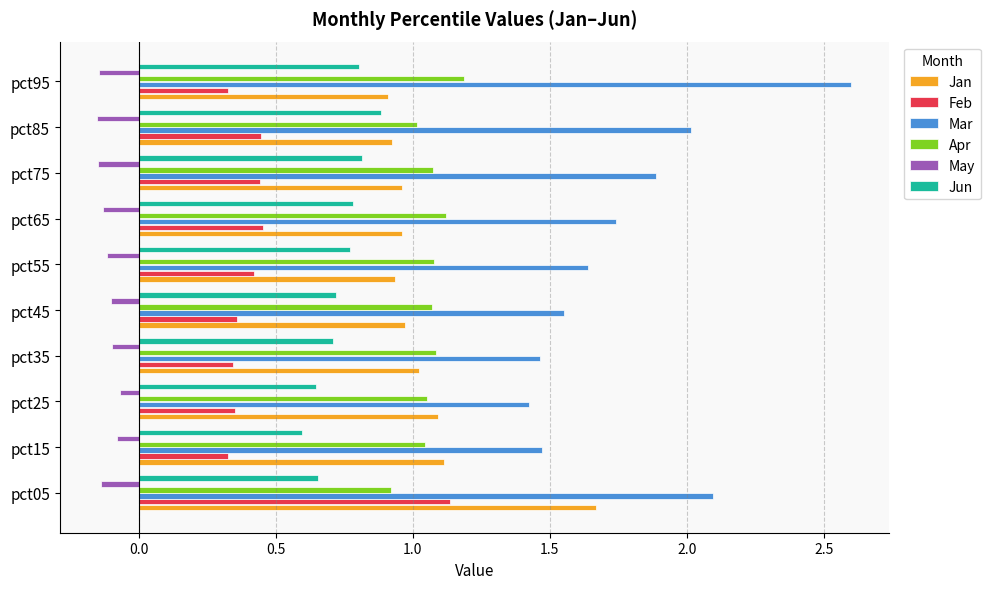

Which category has the highest value in the Jan series?

pct05